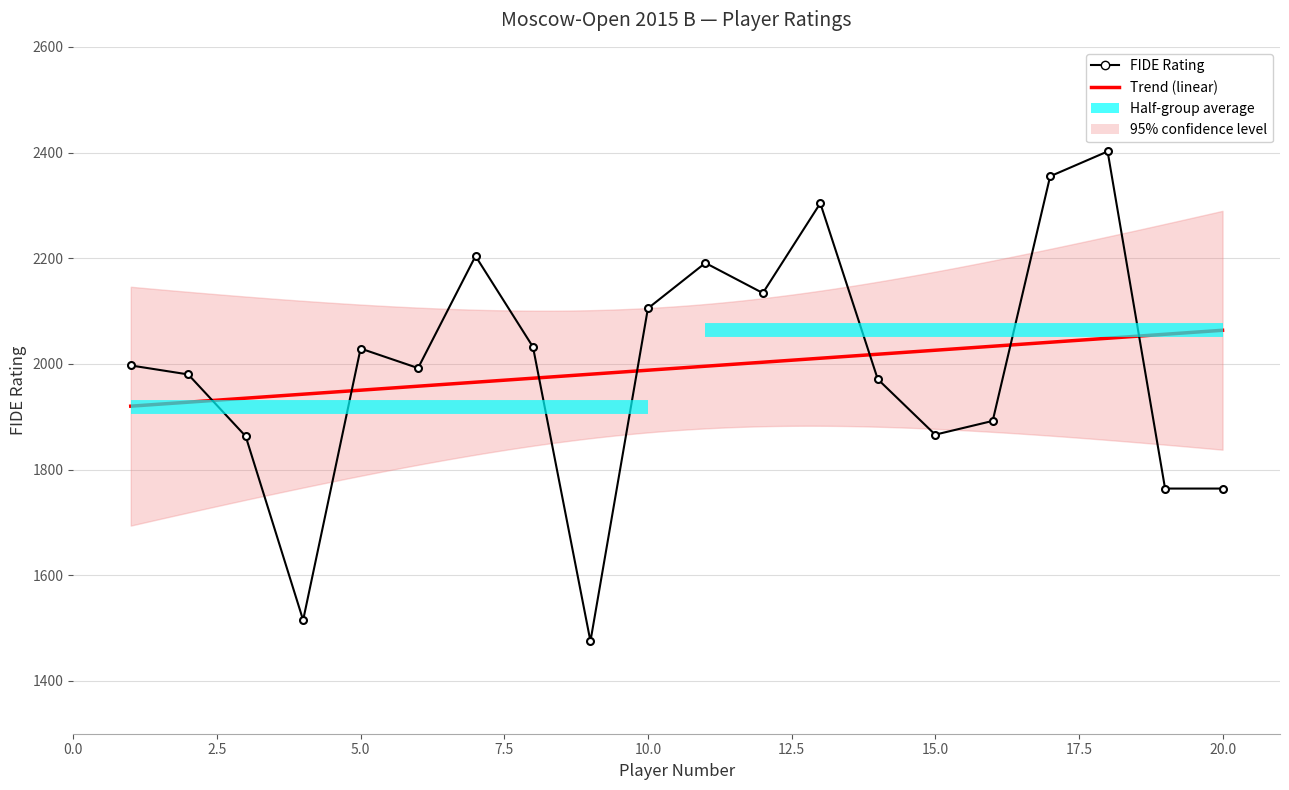

What is the value of the 17th point from the left?

2355